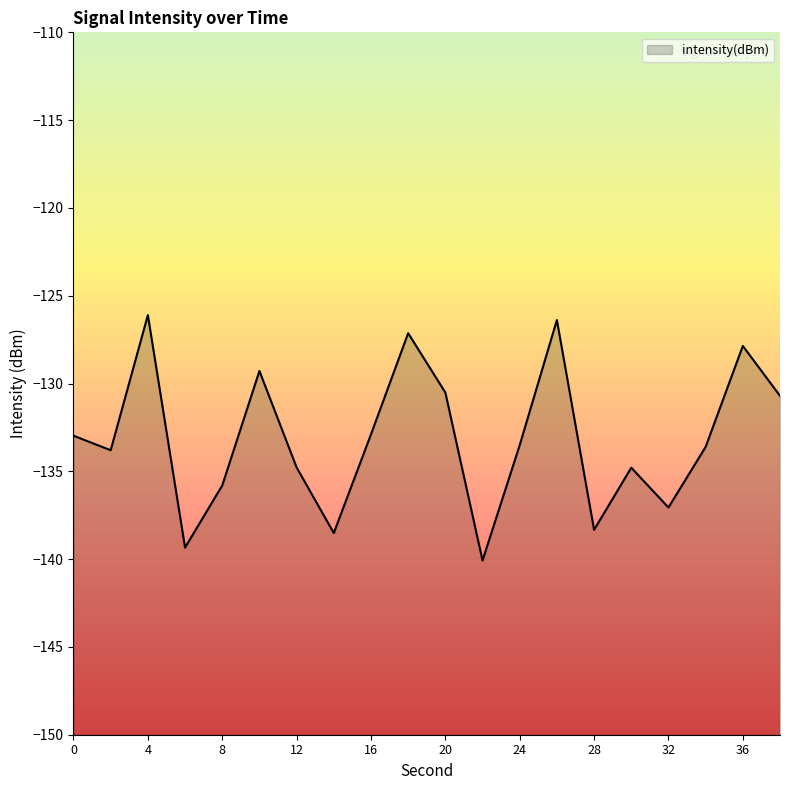

Reading right to left, what are all the values shown in this chart?

-130.7	-127.9	-133.6	-137.1	-134.8	-138.3	-126.4	-133.5	-140.1	-130.5	-127.1	-132.9	-138.5	-134.8	-129.3	-135.8	-139.3	-126.1	-133.8	-133.0